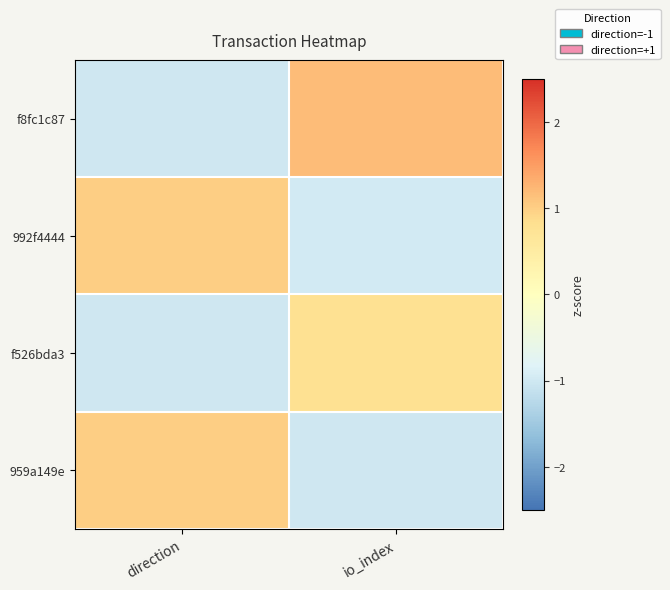

At which category is the sum across all series the highest?

direction